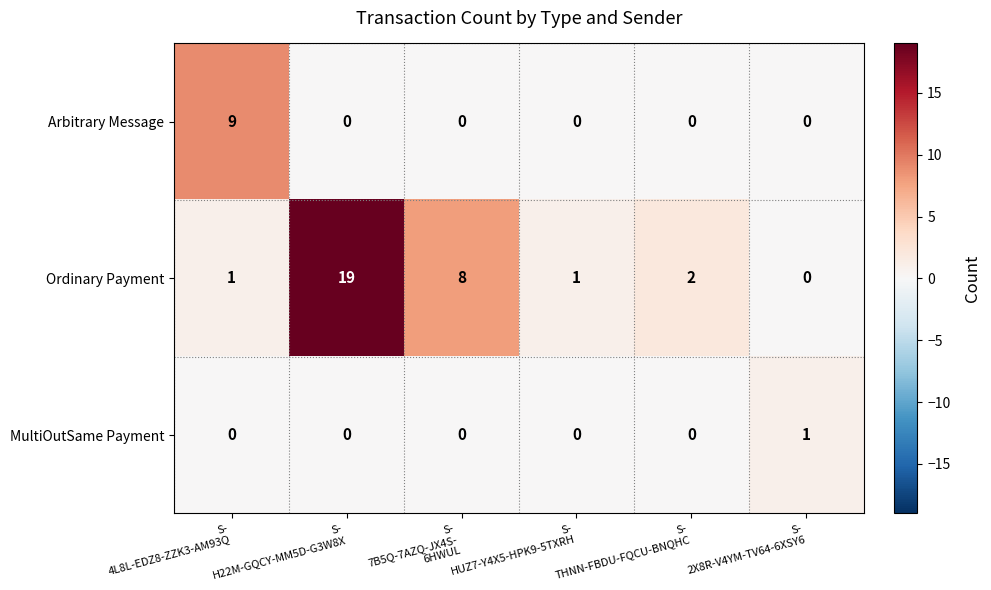

Rank the series by their maximum value, from highest to lowest.

Ordinary Payment, Arbitrary Message, MultiOutSame Payment